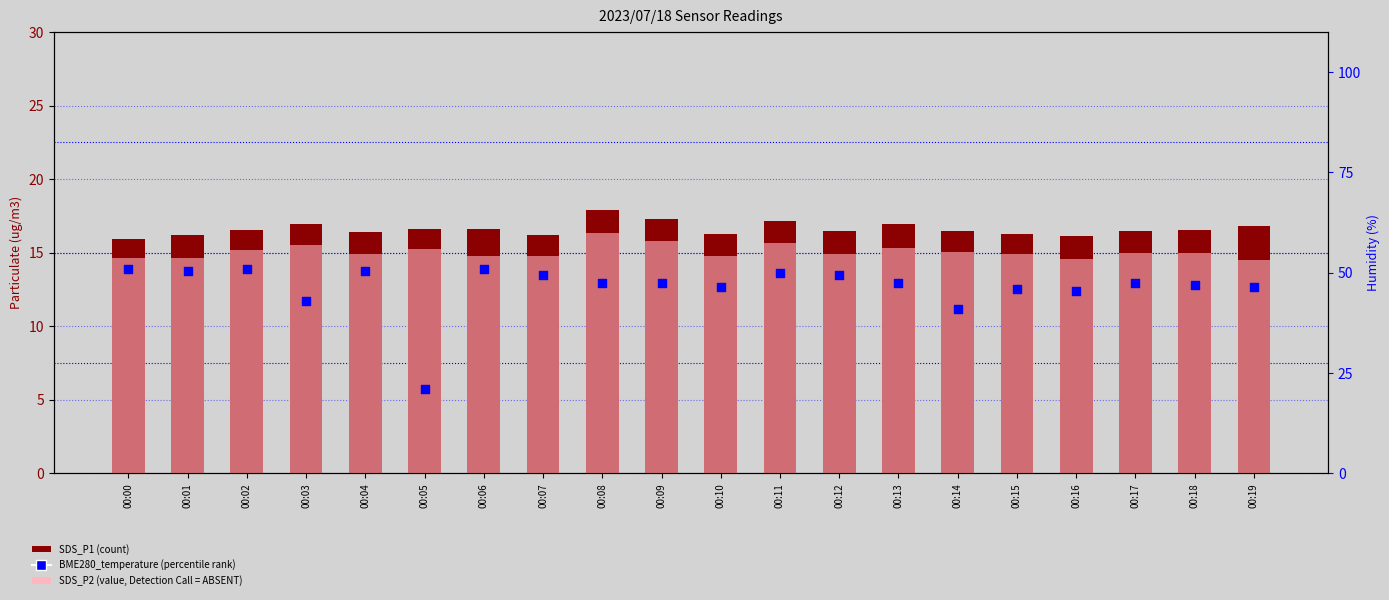

At which category is the sum across all series the highest?

00:11